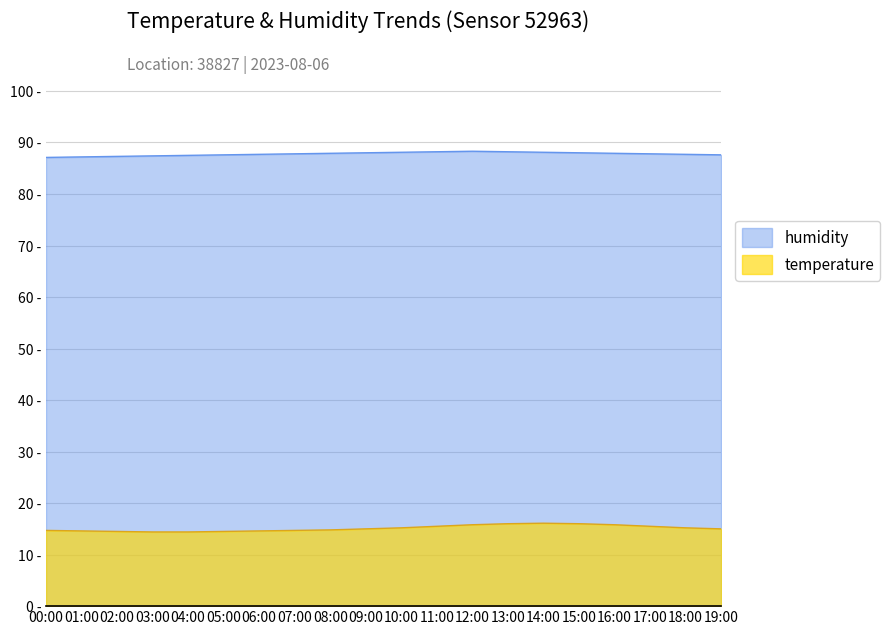

At which category does the chart reach its minimum across all series?

03:00